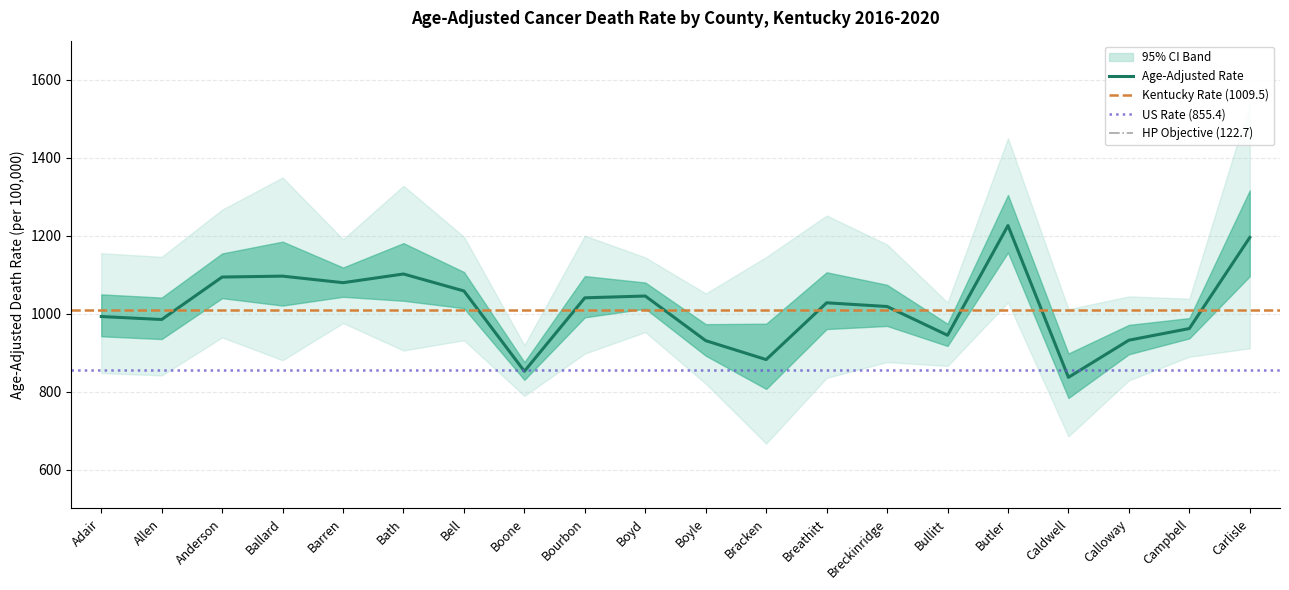

Which has a higher value, Adair or Calloway?

Adair